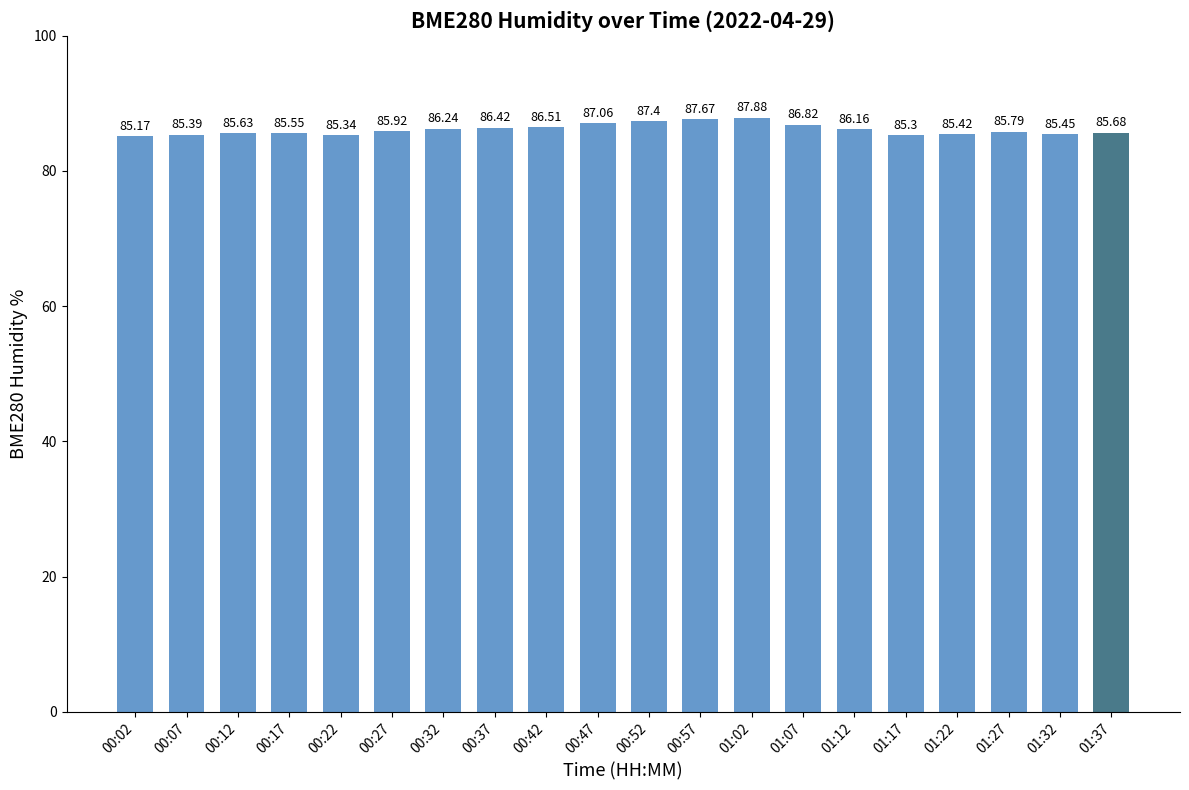

List the labels in order of value, largest first.

01:02, 00:57, 00:52, 00:47, 01:07, 00:42, 00:37, 00:32, 01:12, 00:27, 01:27, 01:37, 00:12, 00:17, 01:32, 01:22, 00:07, 00:22, 01:17, 00:02